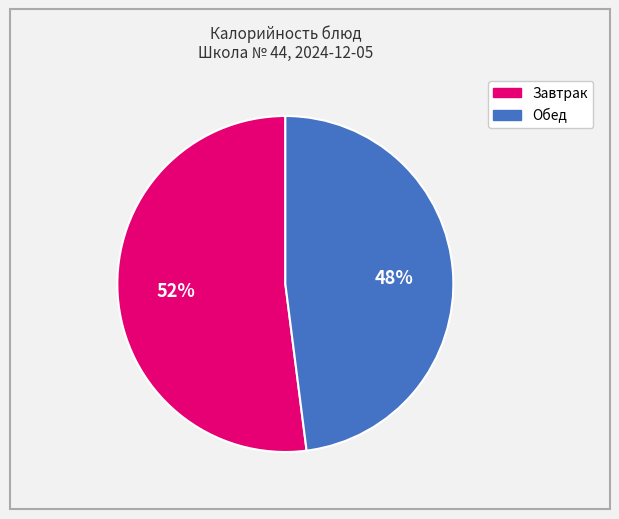

Is there any slice that represents more than half of the pie?

Yes